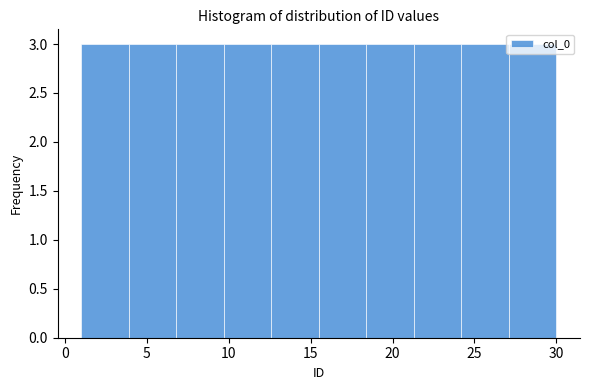

Reading left to right, transcribe this chart: for each bar, give the range it covers on the x-axis and its height. Neither the bar edges nor the heights are printed on the chart, so give them approximately, as read against the axes.

1.0 to 3.9: 3
3.9 to 6.8: 3
6.8 to 9.7: 3
9.7 to 12.6: 3
12.6 to 15.5: 3
15.5 to 18.4: 3
18.4 to 21.3: 3
21.3 to 24.2: 3
24.2 to 27.1: 3
27.1 to 30.0: 3